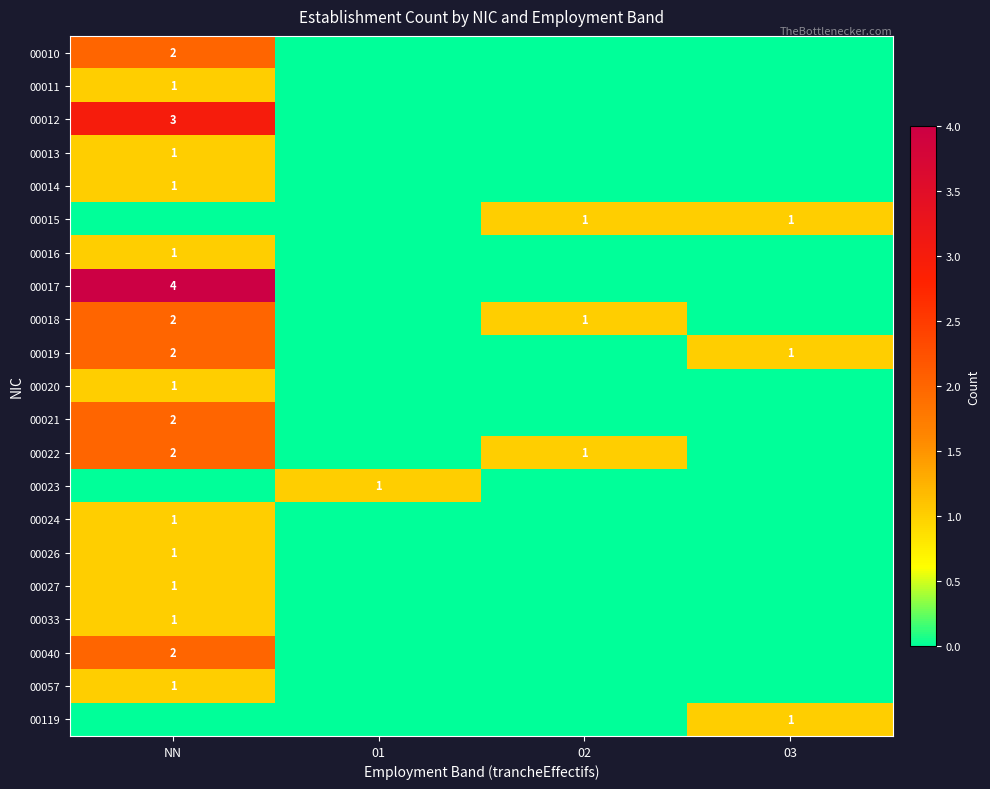

The value of 00040 at NN is 3. True or false?

False